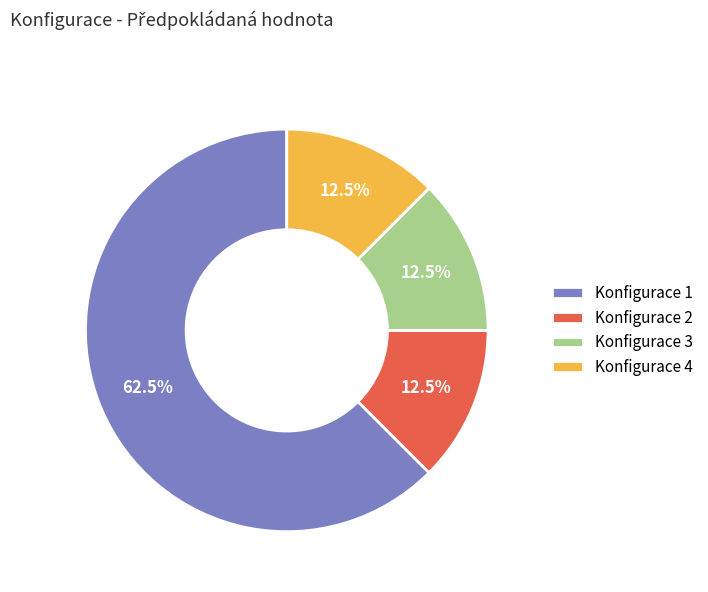

To the nearest percent, what is the average slice percentage?

25%